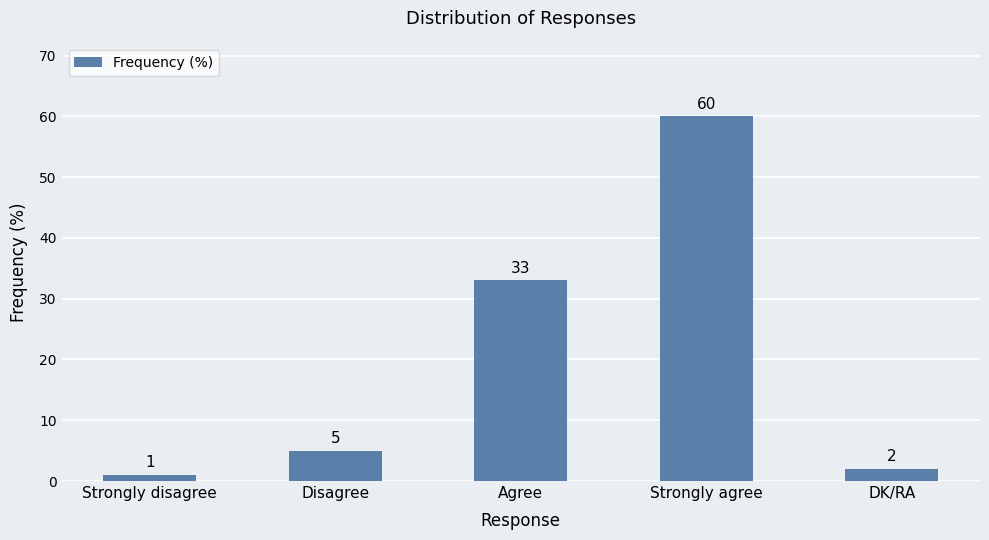

What is the ratio of the value at Agree to the value at Strongly agree?

0.6